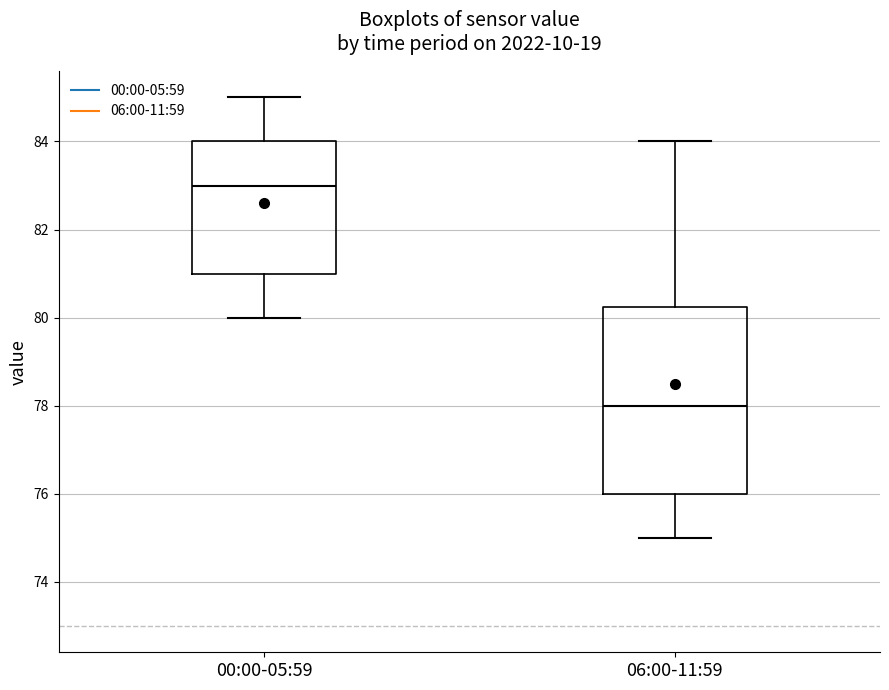

Reading left to right, read every box against the y-axis: the position of its median line, the range the box covers, and the ends of its whiskers. The values are not printed on the chart, so give them approximately, as read against the axis.

00:00-05:59: median 83.0, box 81.0 to 84.0, whiskers 80.0 to 85.0
06:00-11:59: median 78.0, box 76.0 to 80.2, whiskers 75.0 to 84.0